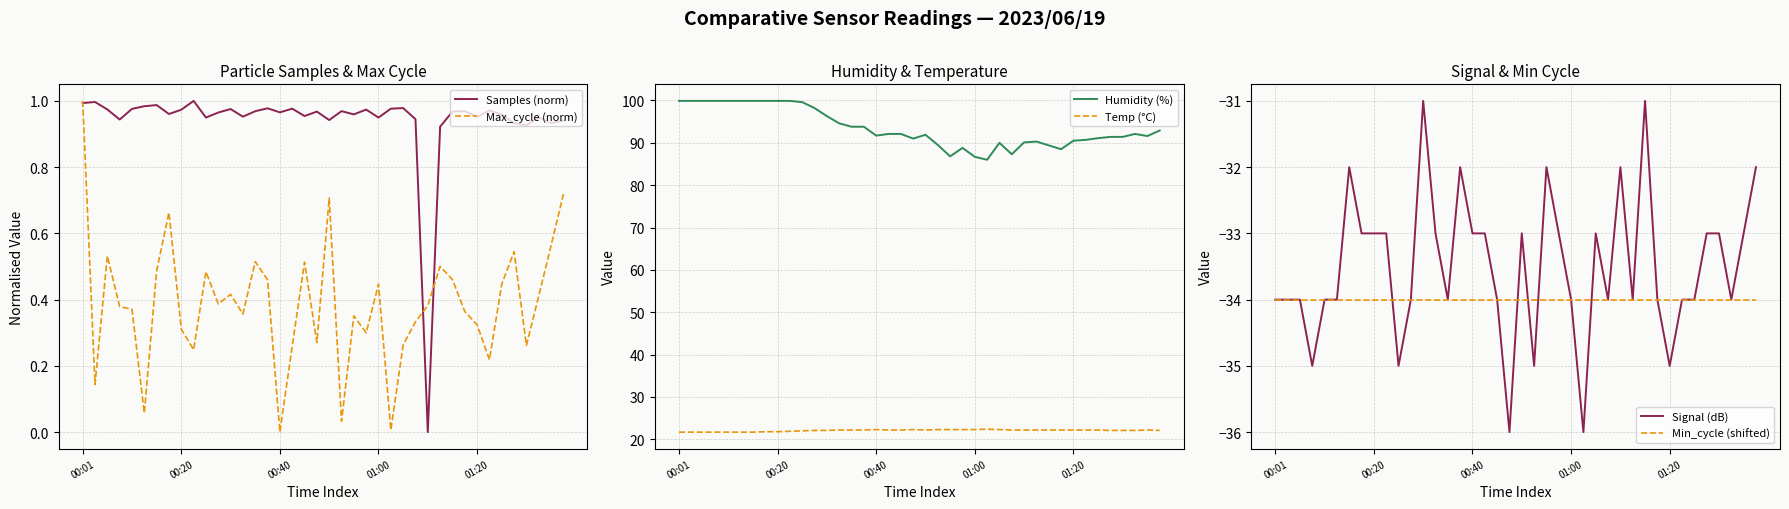

How many values in Max_cycle (norm) are above zero?

39